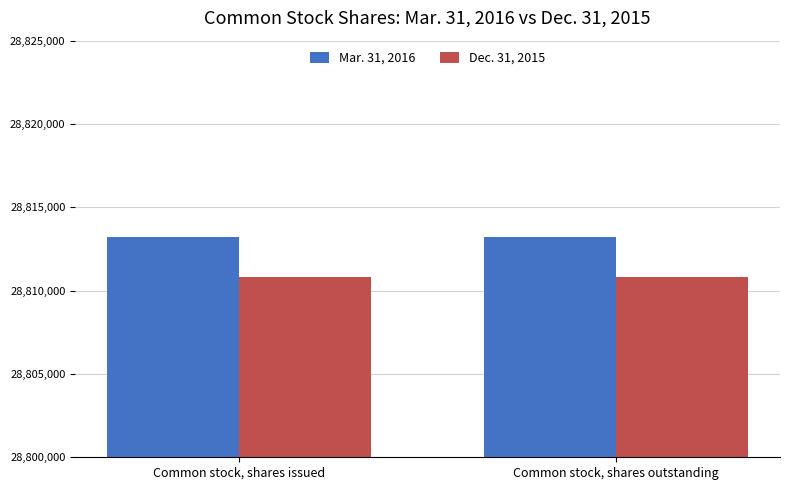

What is the maximum value shown in the chart?

28813220